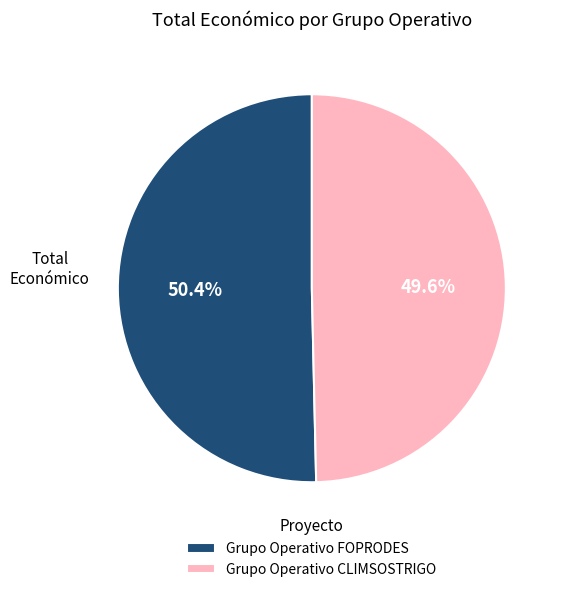

Combined, do Grupo Operativo CLIMSOSTRIGO and Grupo Operativo FOPRODES account for over 50%?

Yes